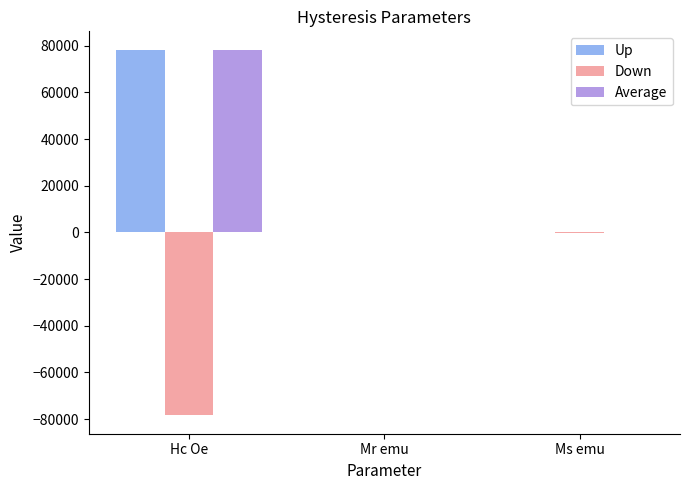

The value of Average at Hc Oe is 78324.0. True or false?

True